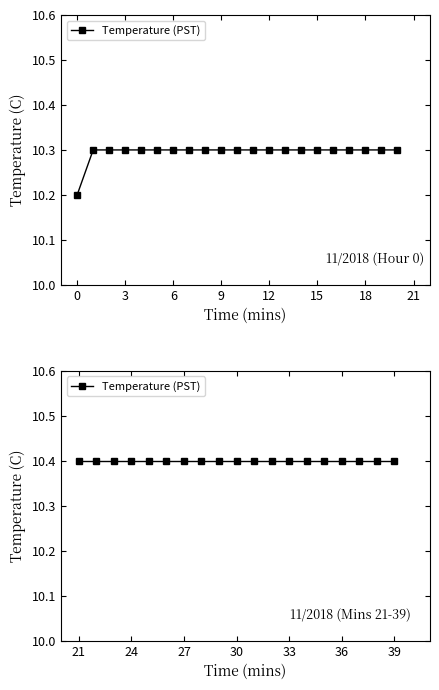

What is the difference between the maximum and second lowest values?

0.1